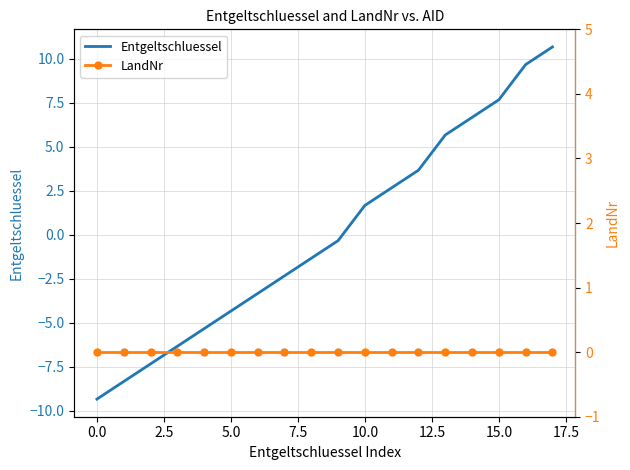

Where does the Entgeltschluessel series first go above 0?

10.0